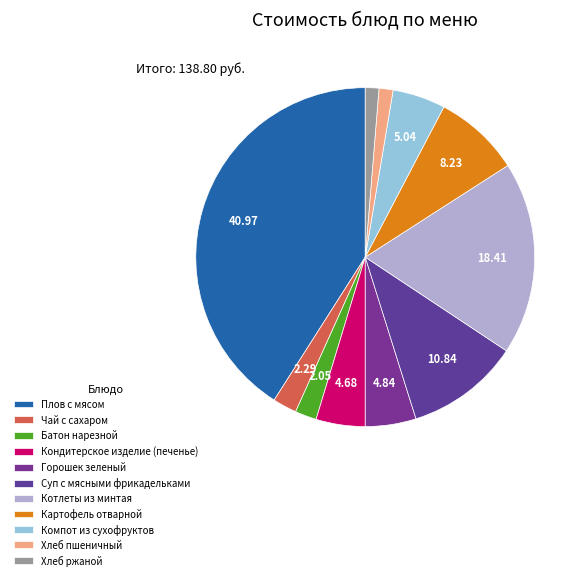

To the nearest percent, what percentage of the pie is Хлеб ржаной?

1%